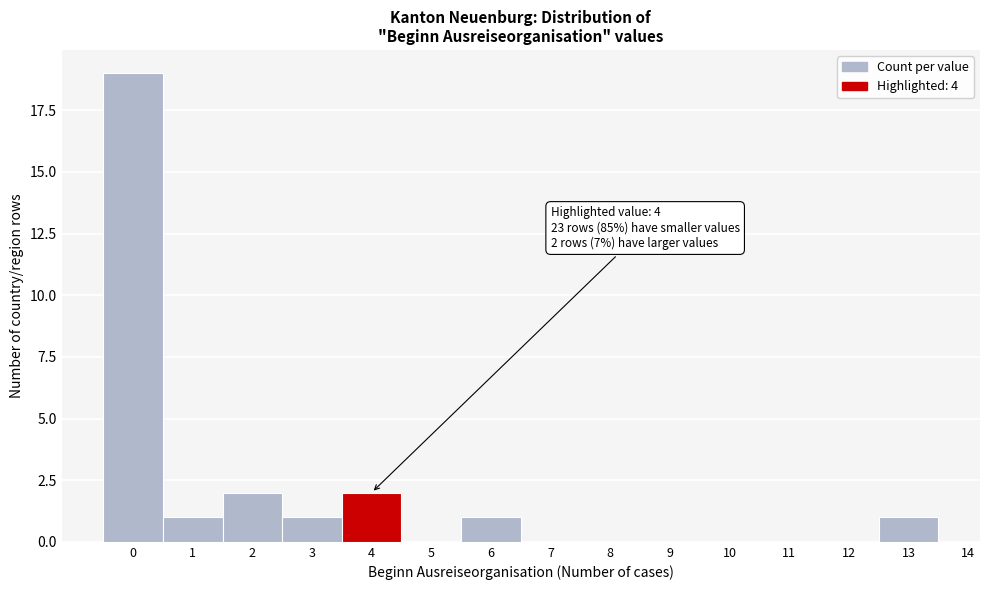

Over which range of the x-axis is the bar tallest?

-0.5 to 0.5